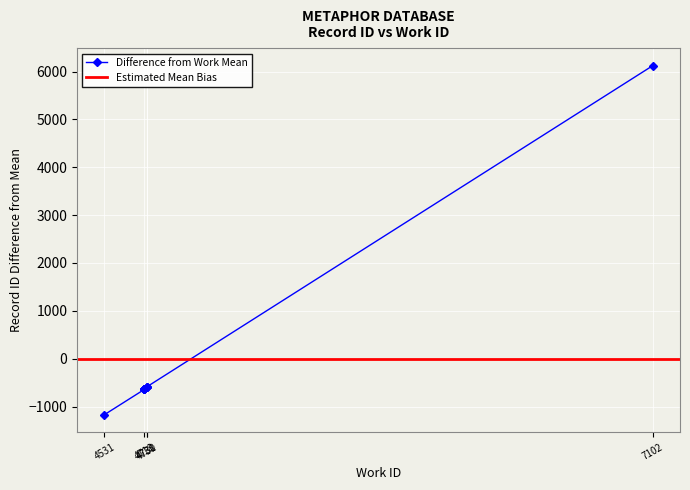

Does the chart display data point markers on the line(s)?

Yes